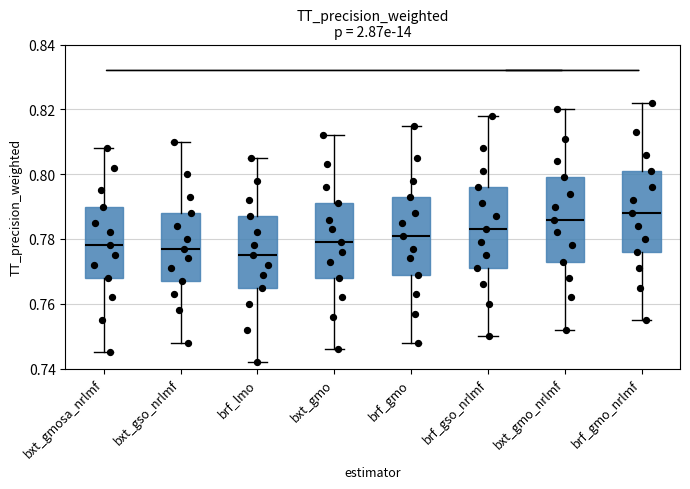

Which box has the highest median line?

brf_gmo_nrlmf